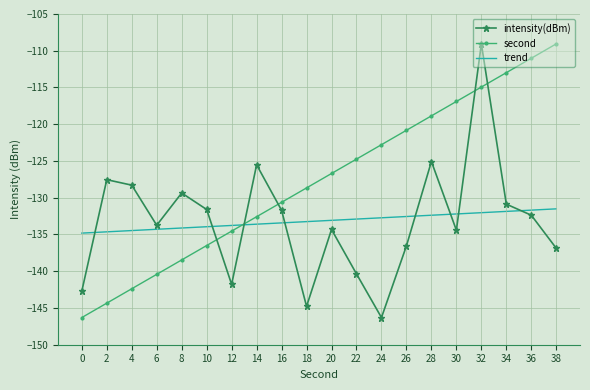

What is the total value across all series at 6?

-408.5